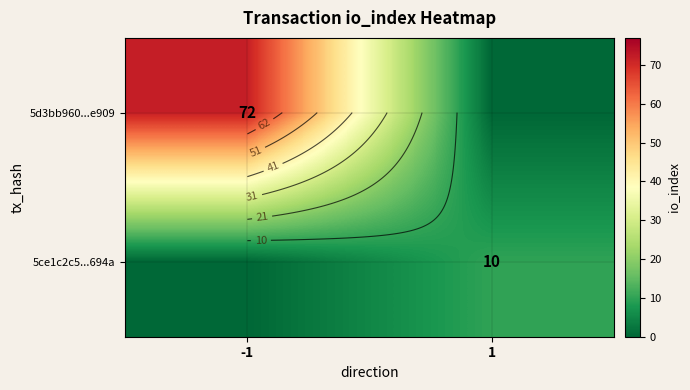

What is the total value across all series at 1?

10